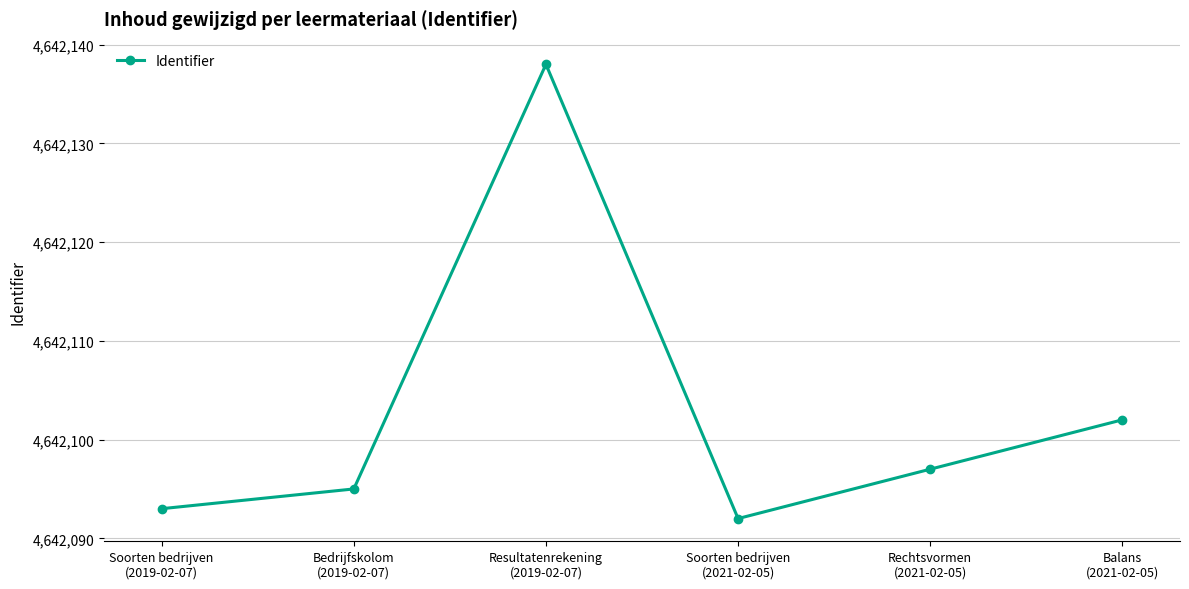

At which category does the data reach its first local peak?

Resultatenrekening
(2019-02-07)